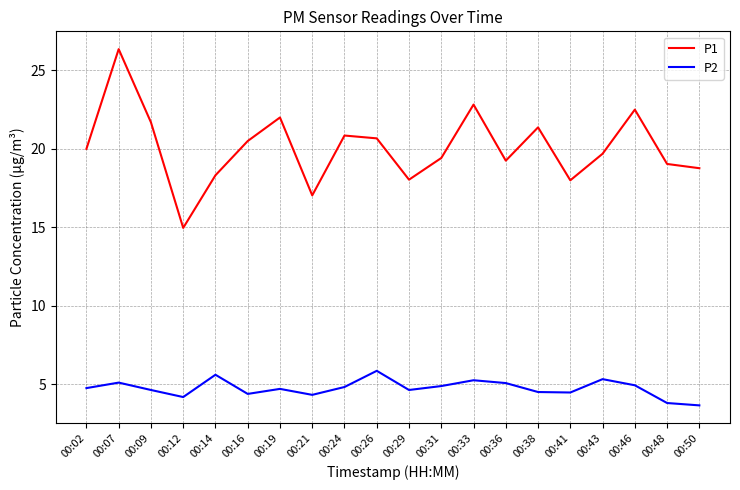

What is the approximate value of P1 at 00:50?

18.8